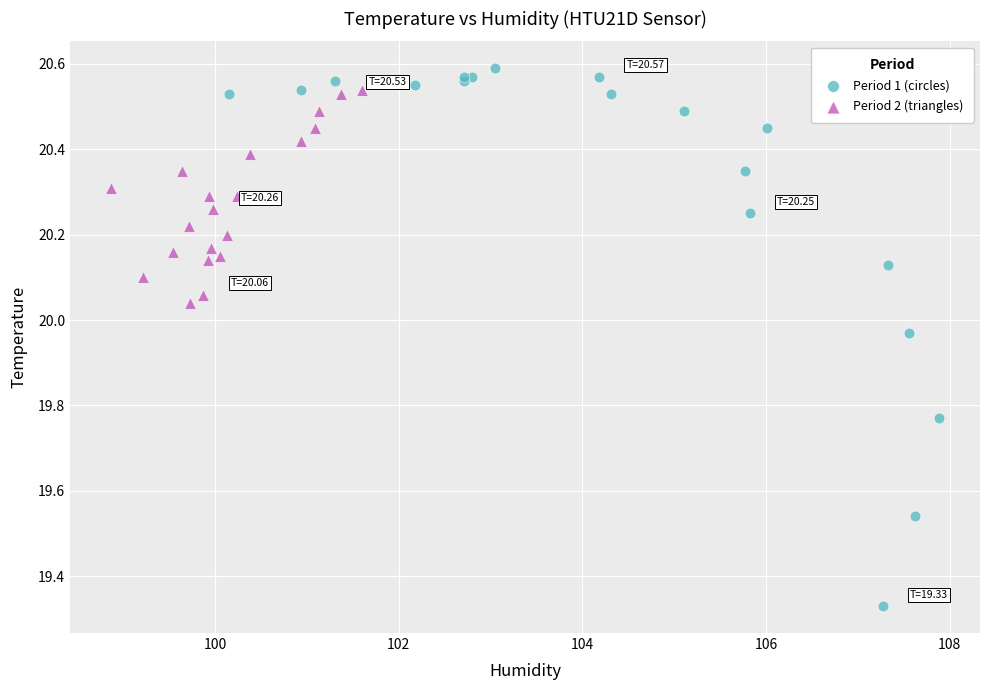

Which series contains the lowest Y value?

Period 1 (circles)